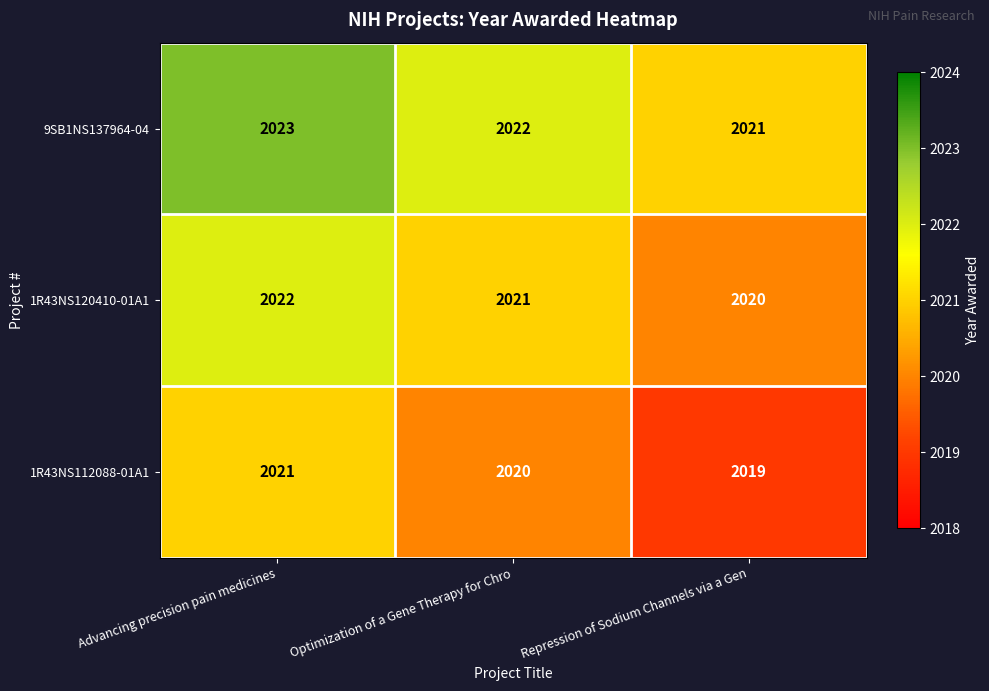

List the series in order of their peak value, highest first.

9SB1NS137964-04, 1R43NS120410-01A1, 1R43NS112088-01A1